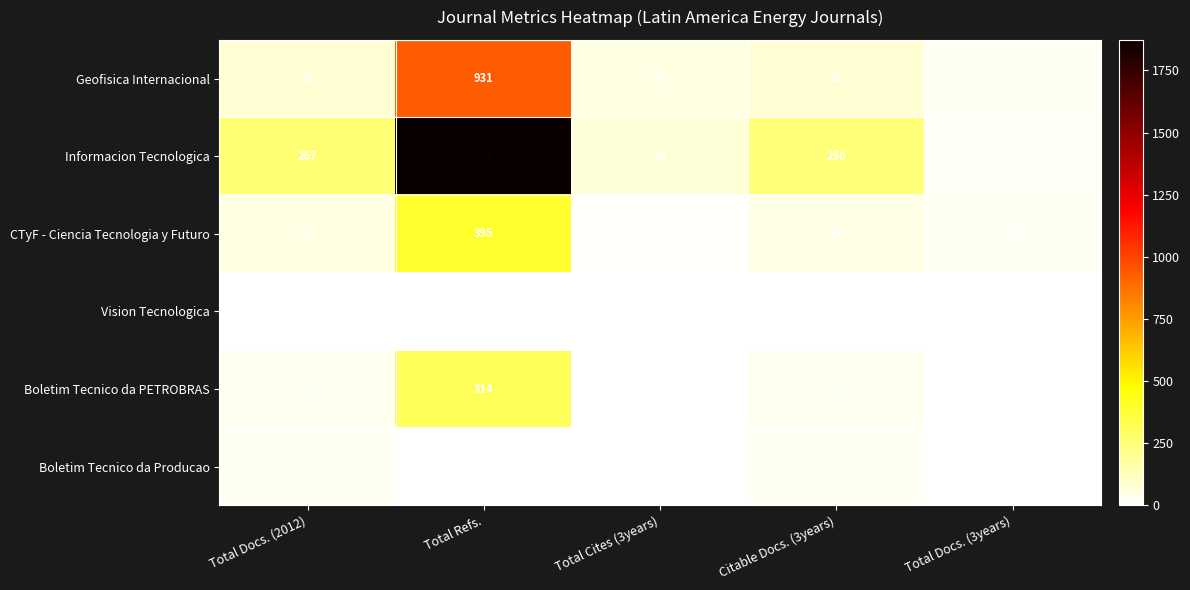

At which category is the sum across all series the highest?

Total Refs.